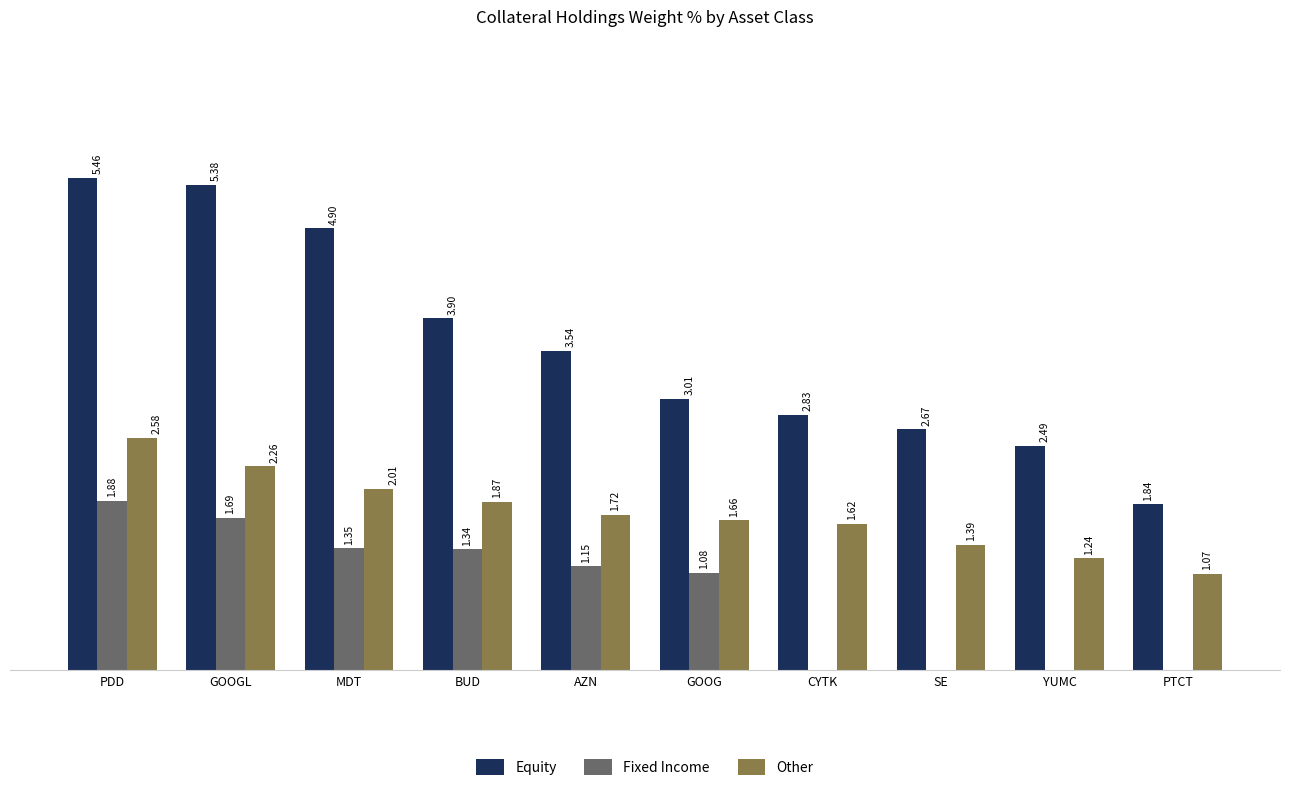

What are all the series names shown in the legend?

Equity, Fixed Income, Other